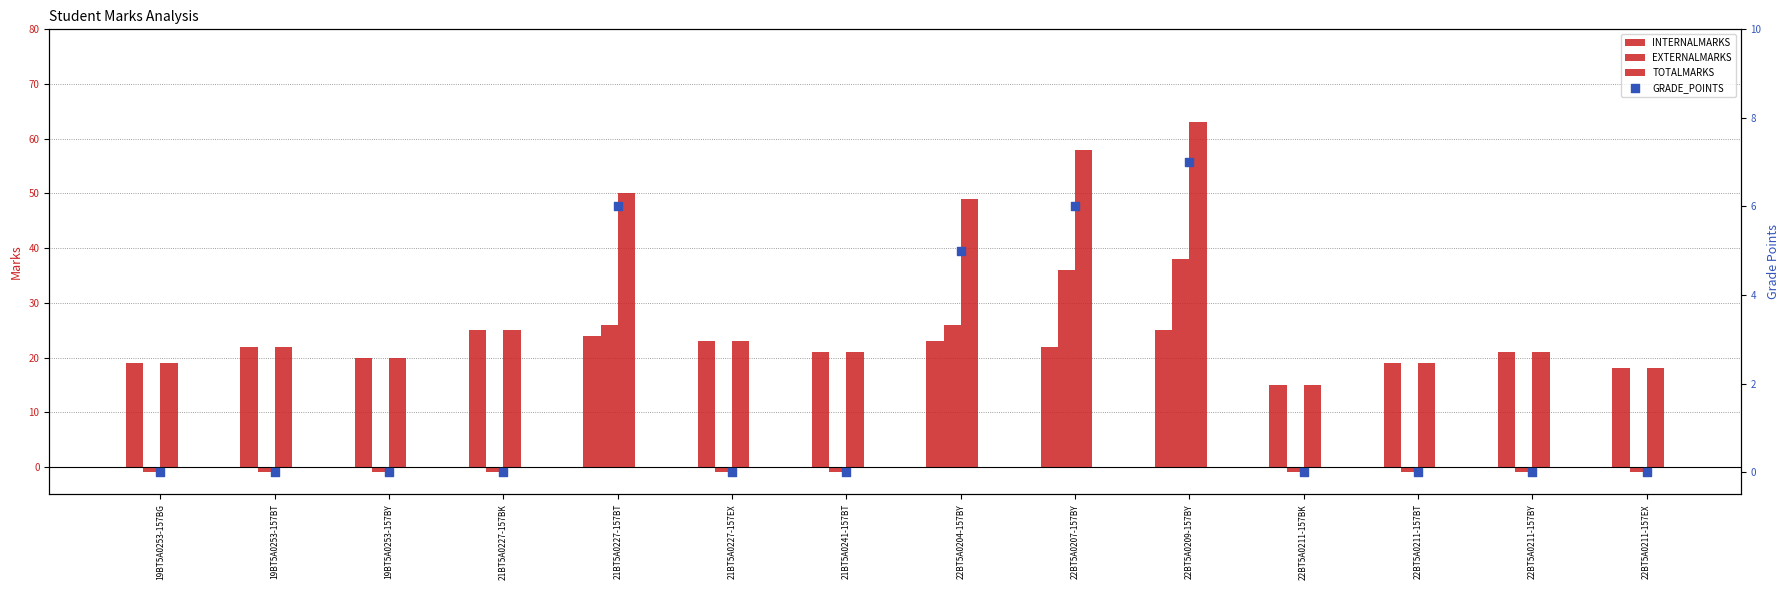

Which series has the widest spread of Y values?

TOTALMARKS